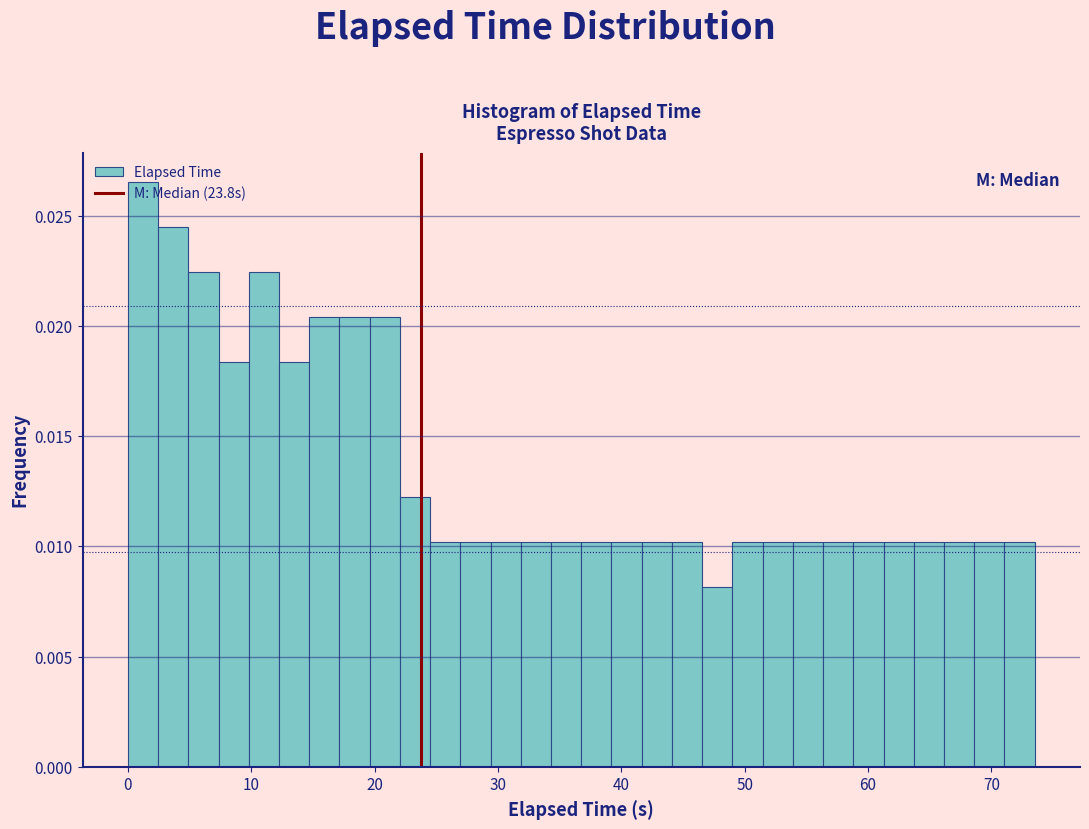

Read against the x-axis, roughly where is the centre of the tallest bar?

1